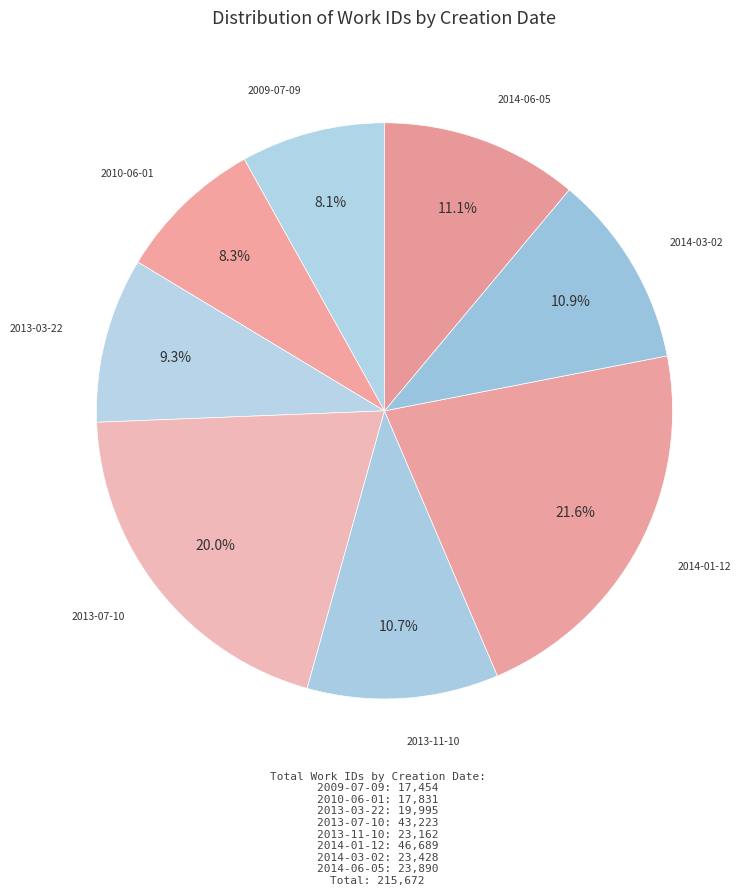

How many slices are in this pie chart?

8